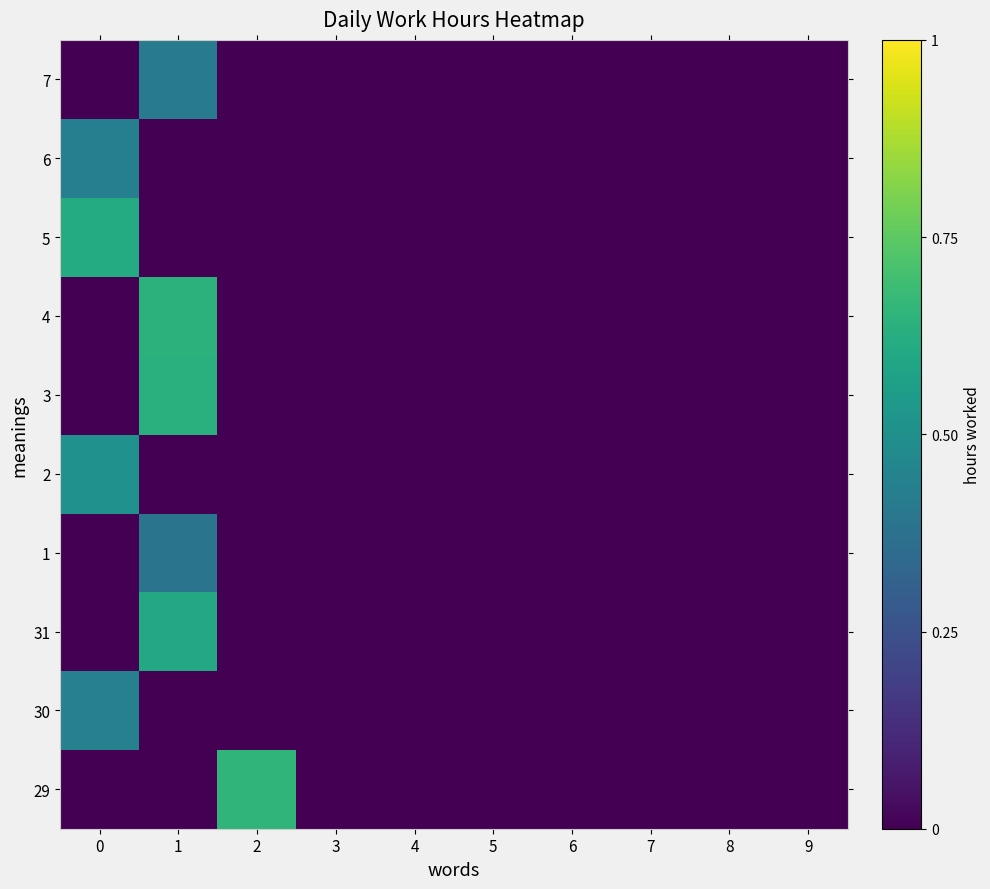

Reading right to left, list all the values displayed in this chart.

29: 9=0.0	8=0.0	7=0.0	6=0.0	5=0.0	4=0.0	3=0.0	2=0.7	1=0.0	0=0.0
30: 9=0.0	8=0.0	7=0.0	6=0.0	5=0.0	4=0.0	3=0.0	2=0.0	1=0.0	0=0.4
31: 9=0.0	8=0.0	7=0.0	6=0.0	5=0.0	4=0.0	3=0.0	2=0.0	1=0.6	0=0.0
1: 9=0.0	8=0.0	7=0.0	6=0.0	5=0.0	4=0.0	3=0.0	2=0.0	1=0.4	0=0.0
2: 9=0.0	8=0.0	7=0.0	6=0.0	5=0.0	4=0.0	3=0.0	2=0.0	1=0.0	0=0.5
3: 9=0.0	8=0.0	7=0.0	6=0.0	5=0.0	4=0.0	3=0.0	2=0.0	1=0.6	0=0.0
4: 9=0.0	8=0.0	7=0.0	6=0.0	5=0.0	4=0.0	3=0.0	2=0.0	1=0.6	0=0.0
5: 9=0.0	8=0.0	7=0.0	6=0.0	5=0.0	4=0.0	3=0.0	2=0.0	1=0.0	0=0.6
6: 9=0.0	8=0.0	7=0.0	6=0.0	5=0.0	4=0.0	3=0.0	2=0.0	1=0.0	0=0.4
7: 9=0.0	8=0.0	7=0.0	6=0.0	5=0.0	4=0.0	3=0.0	2=0.0	1=0.4	0=0.0